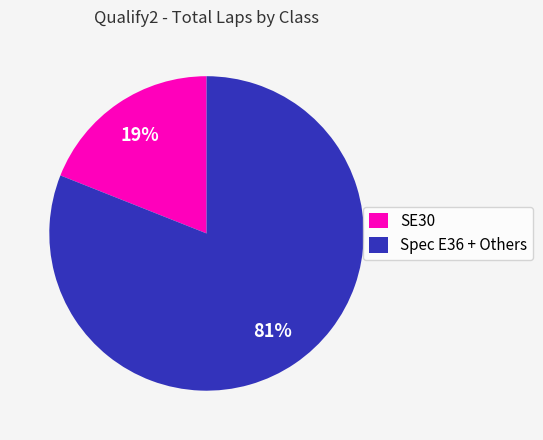

True or false: SE30 accounts for 19% of the total.

True